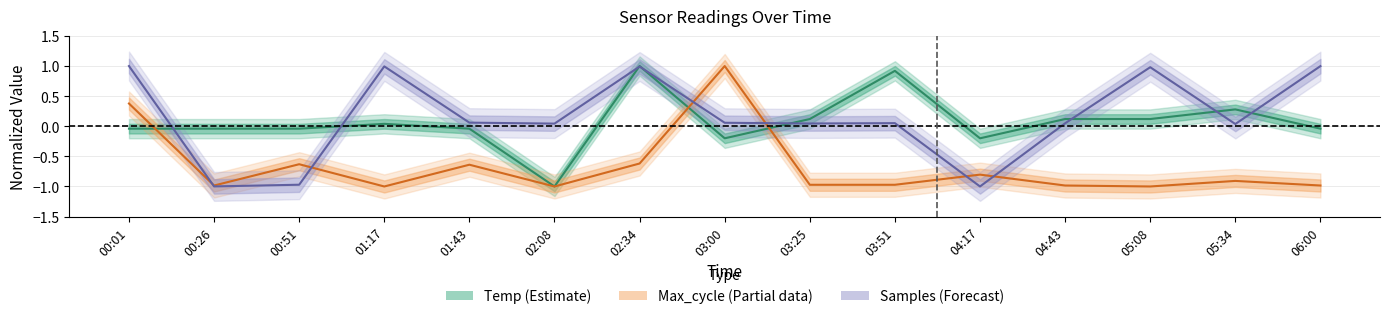

Which category has the highest value across all series?

02:34